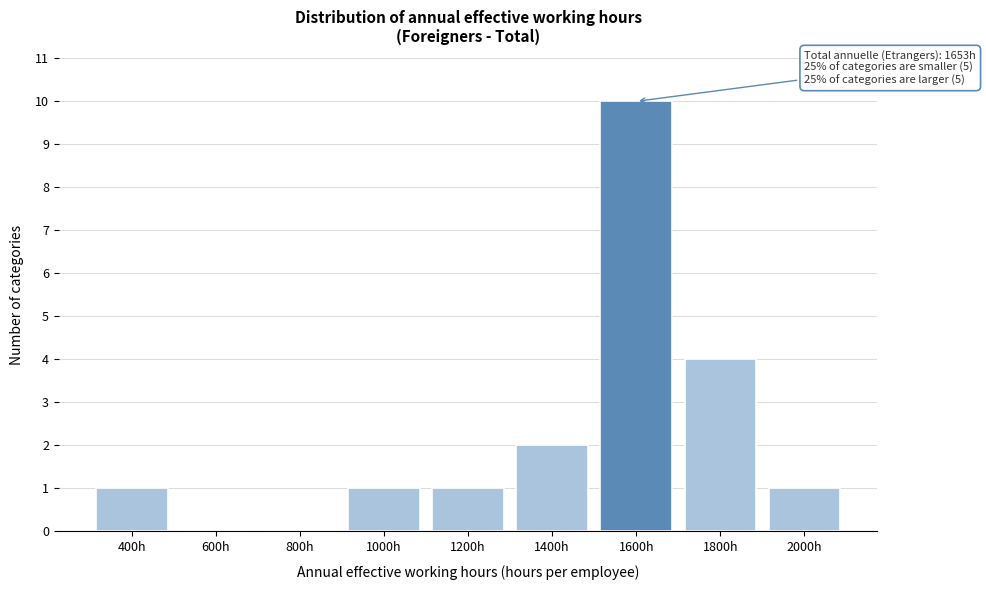

Reading right to left, transcribe all the data shown in this chart.

2000h=1	1800h=4	1600h=10	1400h=2	1200h=1	1000h=1	800h=0	600h=0	400h=1